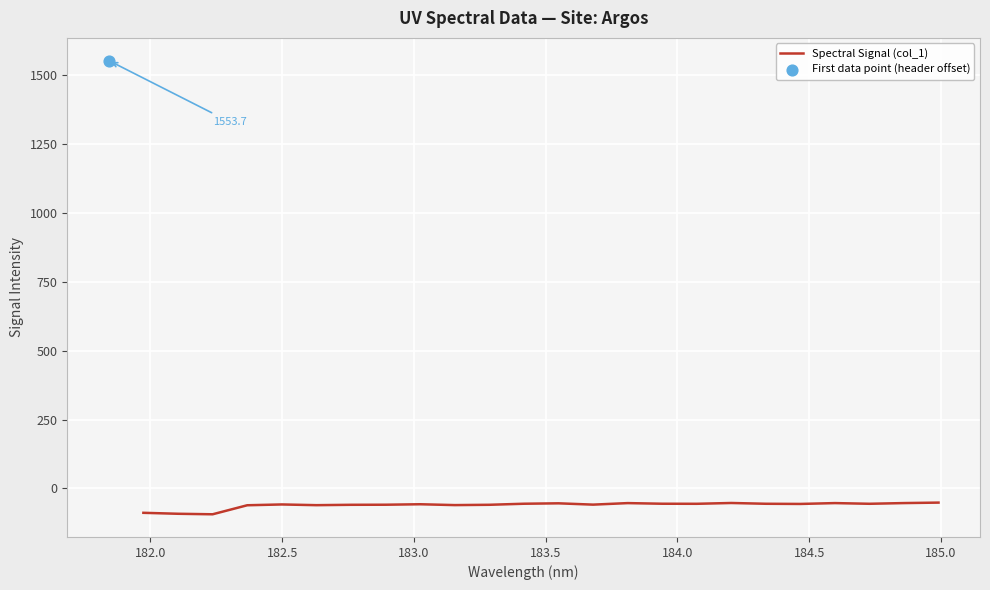

What is the highest value of the Spectral Signal (col_1) series?

-51.5